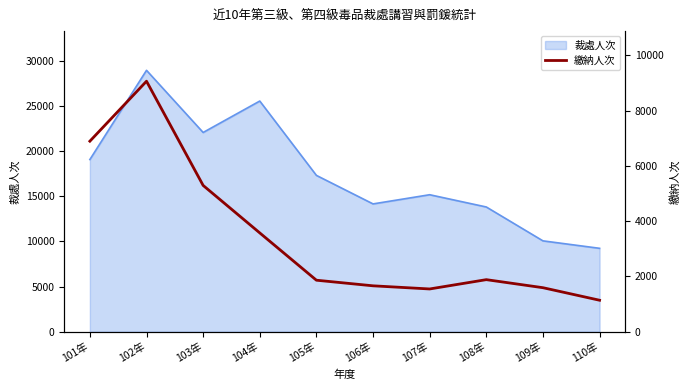

How many data points are less than 1885?

5